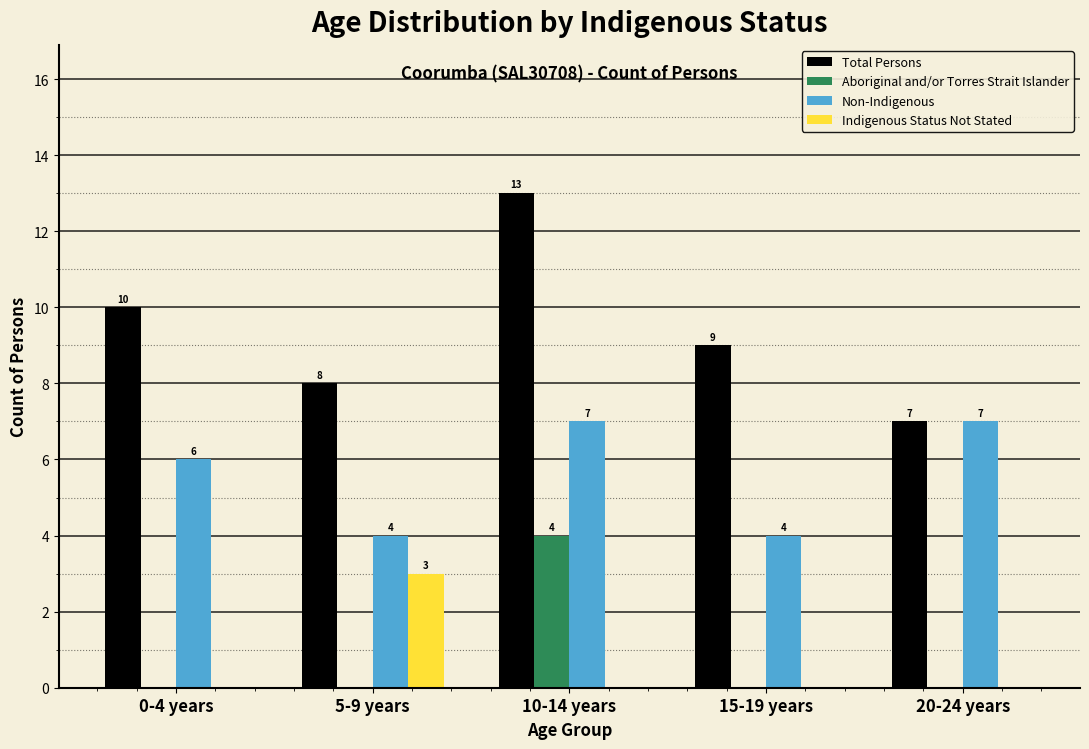

Reading left to right, extract all data points from this chart.

Total Persons: 0-4 years=10	5-9 years=8	10-14 years=13	15-19 years=9	20-24 years=7
Aboriginal and/or Torres Strait Islander: 0-4 years=0	5-9 years=0	10-14 years=4	15-19 years=0	20-24 years=0
Non-Indigenous: 0-4 years=6	5-9 years=4	10-14 years=7	15-19 years=4	20-24 years=7
Indigenous Status Not Stated: 0-4 years=0	5-9 years=3	10-14 years=0	15-19 years=0	20-24 years=0